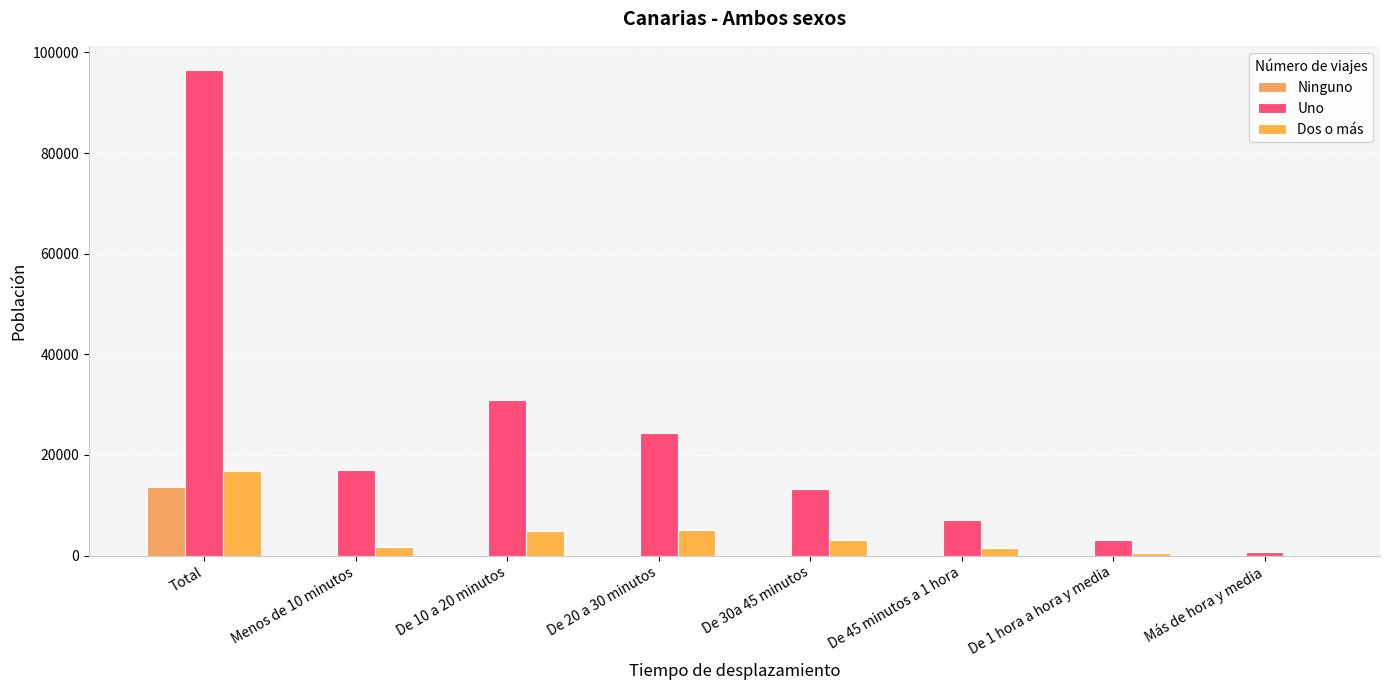

What is the greatest value displayed?

96500